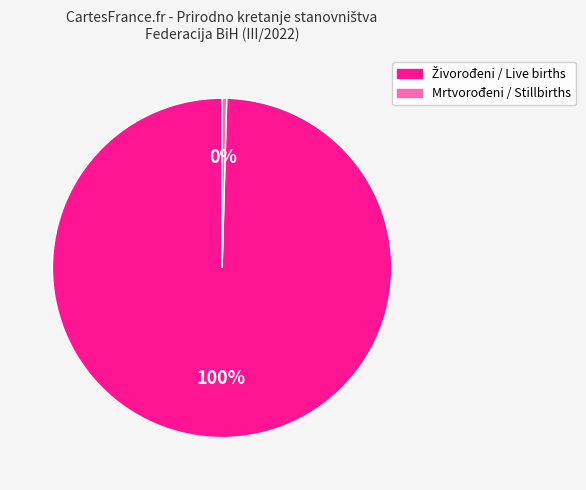

To the nearest percent, what is the average slice percentage?

50%